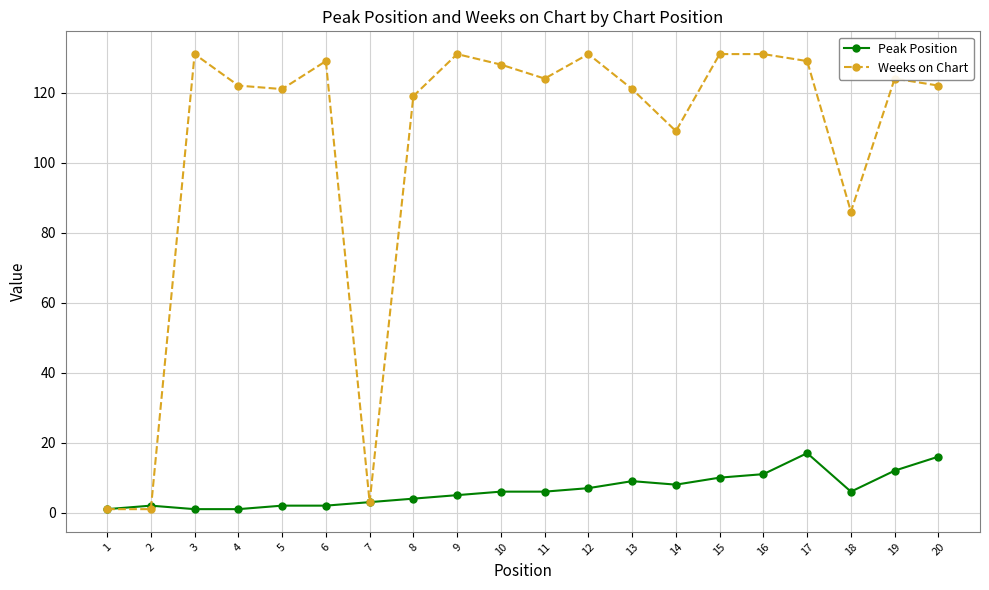

At which label does Weeks on Chart first exceed 124?

3